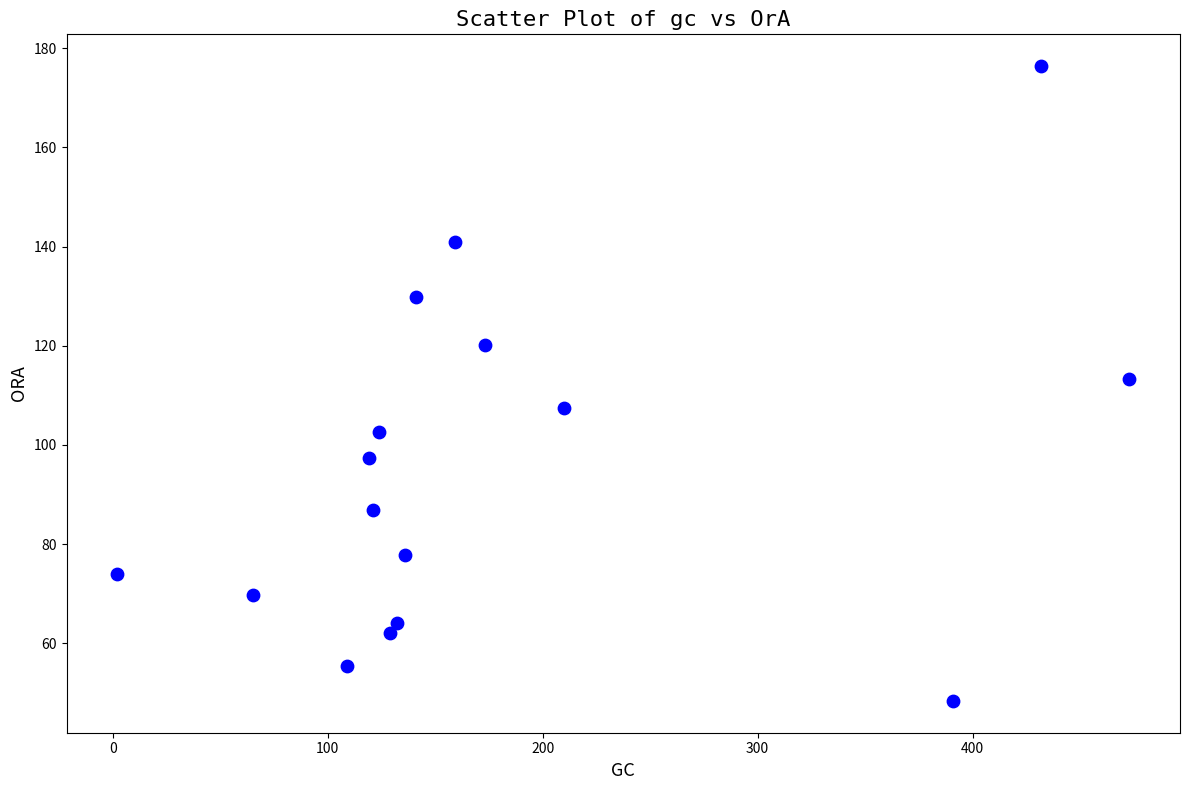

What is the range of Y values (max minus min)?

128.0